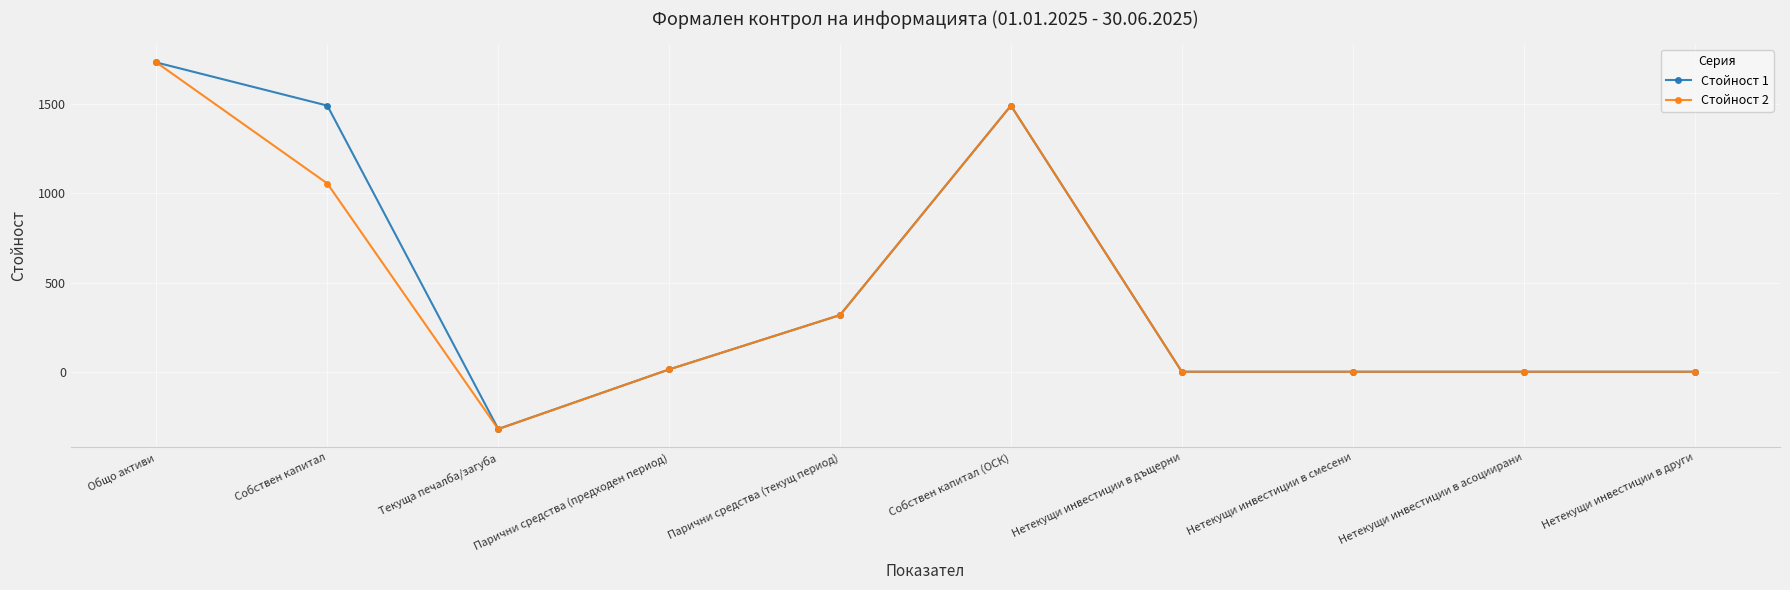

Which series has the largest range (max minus min)?

Стойност 2